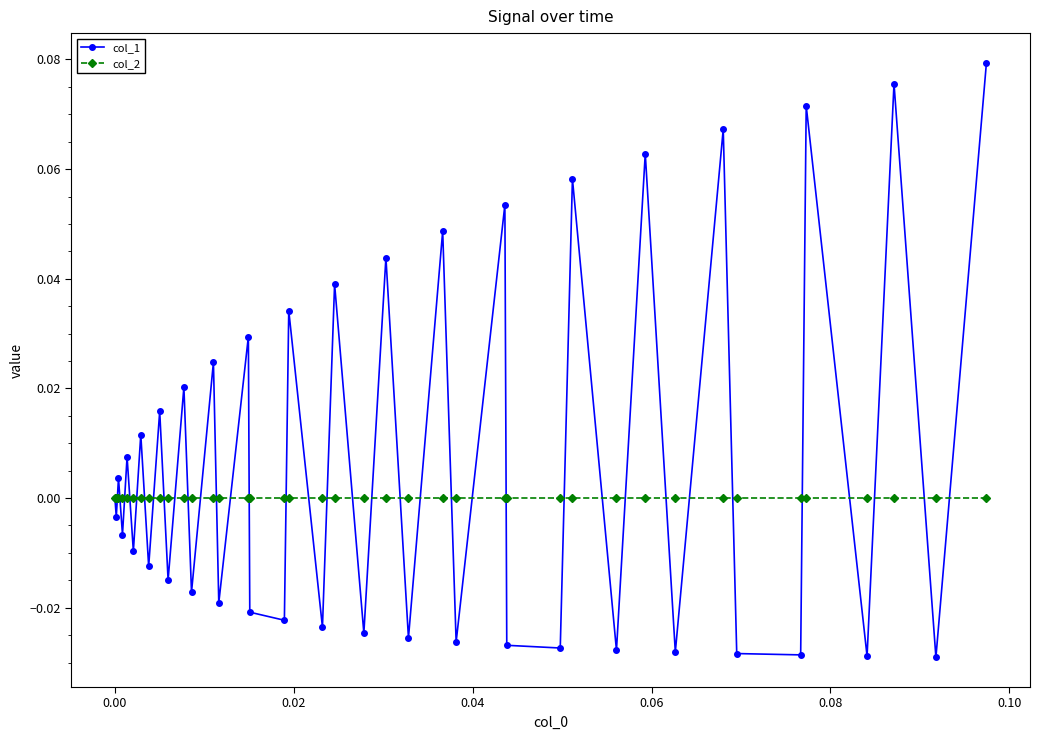

Which series has the largest total across all categories?

col_1